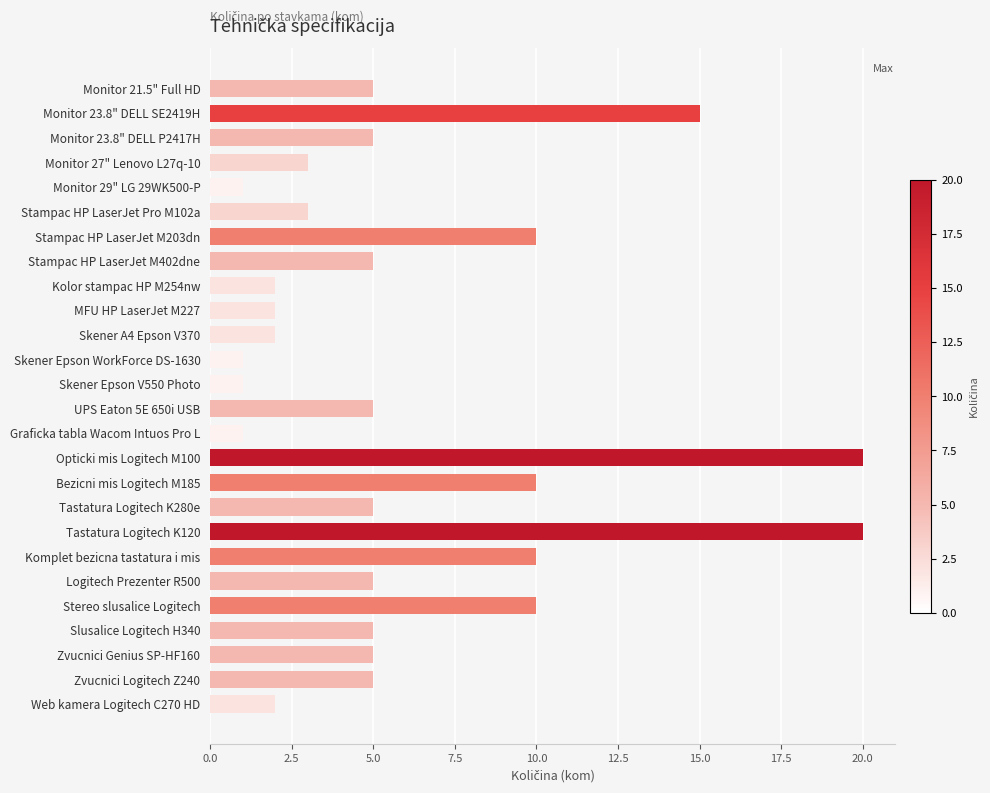

What is the change in value from Opticki mis Logitech M100 to Zvucnici Logitech Z240?

-15